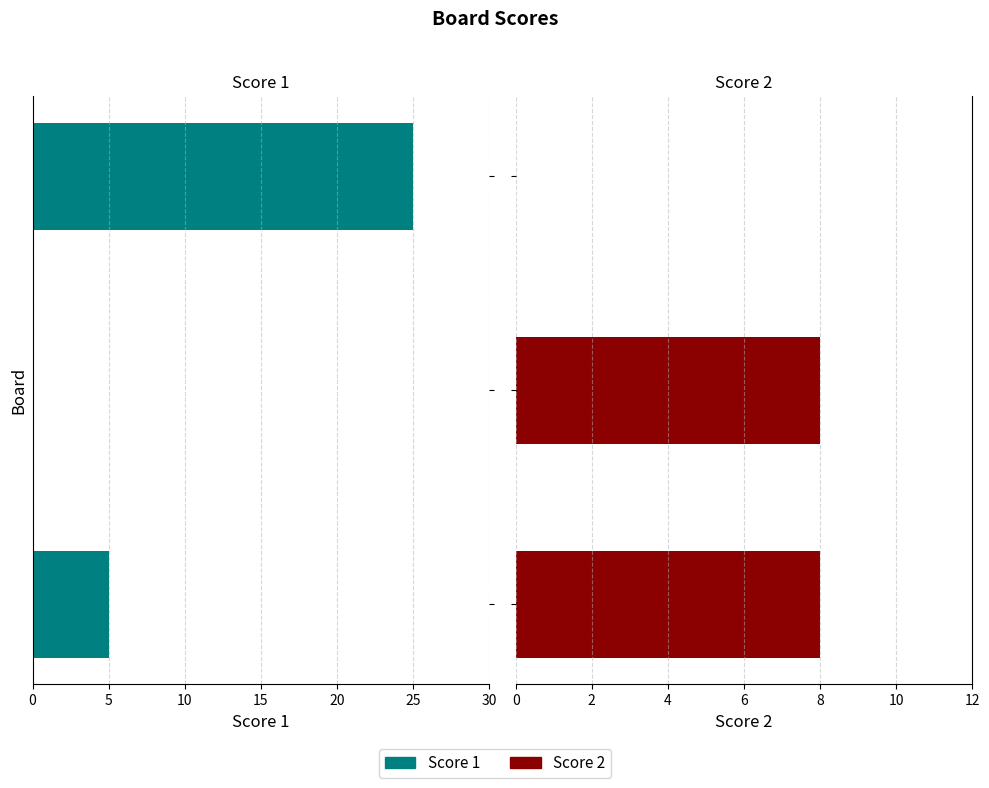

At how many categories does at least one series exceed -21?

3